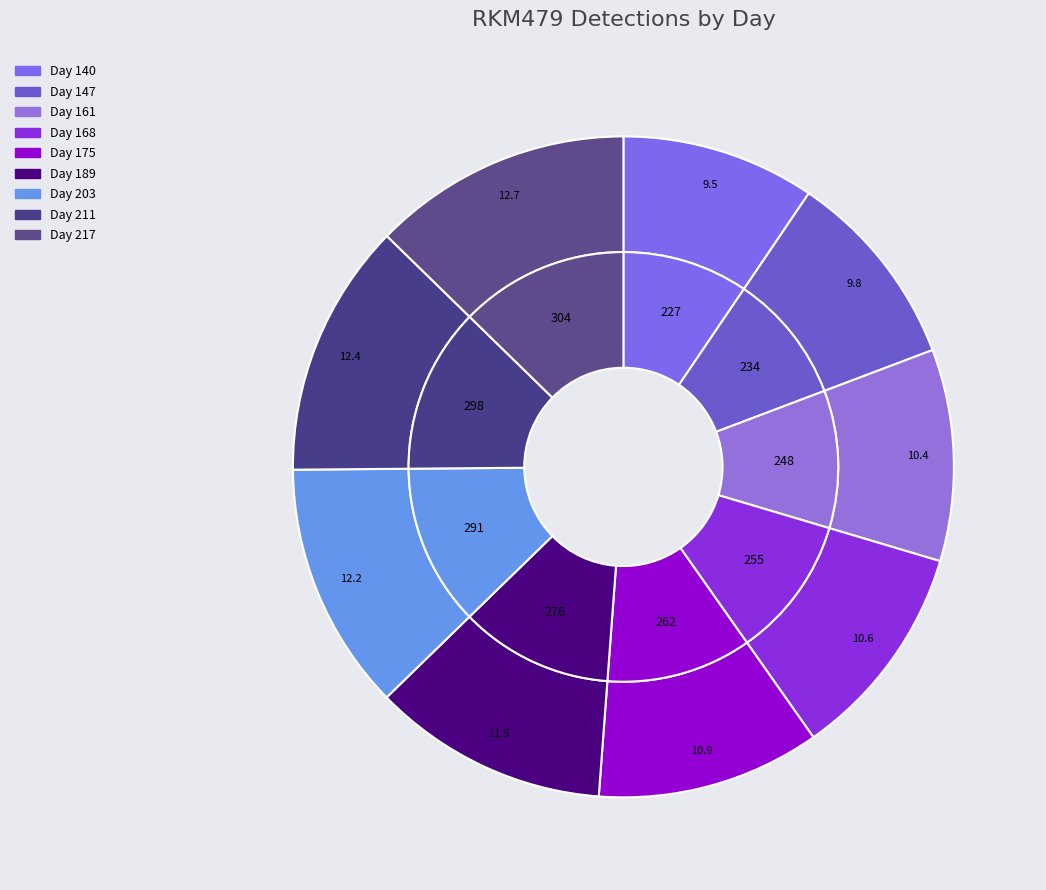

To the nearest percent, what portion does 161 represent?

10%